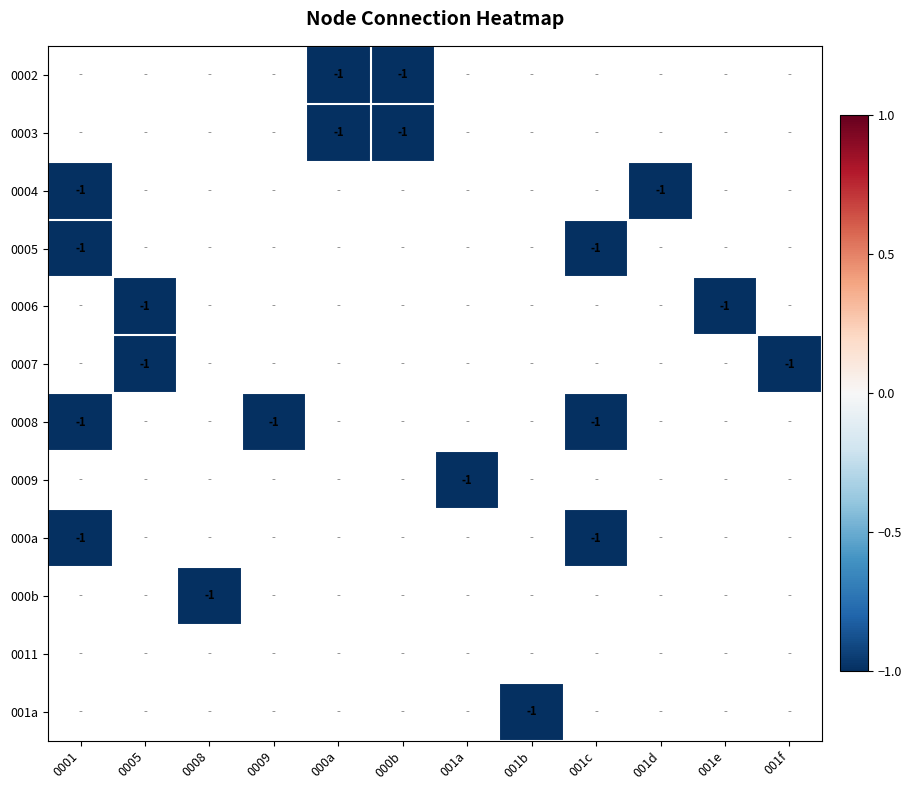

At which label is 0004 closest to -1?

0001